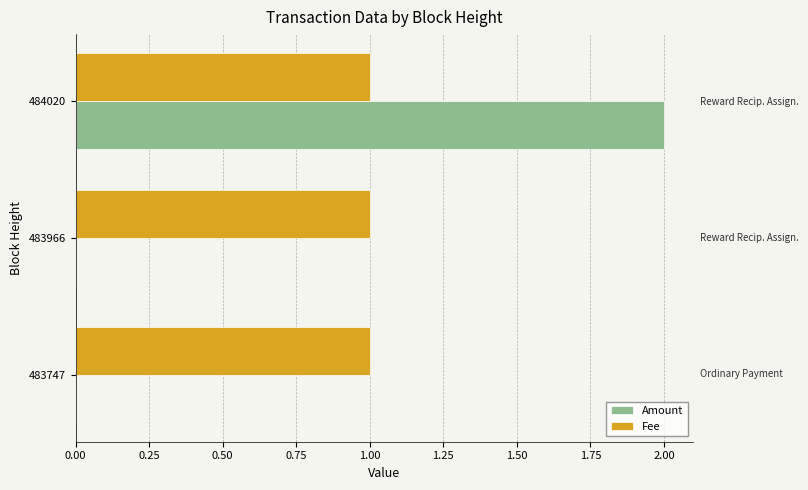

The value of Fee at 483747 is 1. True or false?

True